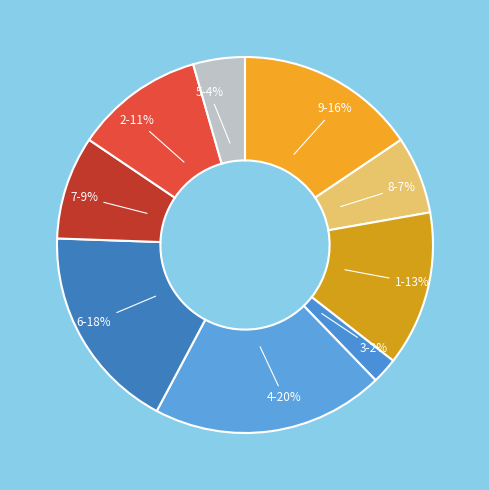

Which slice is the smallest?

3